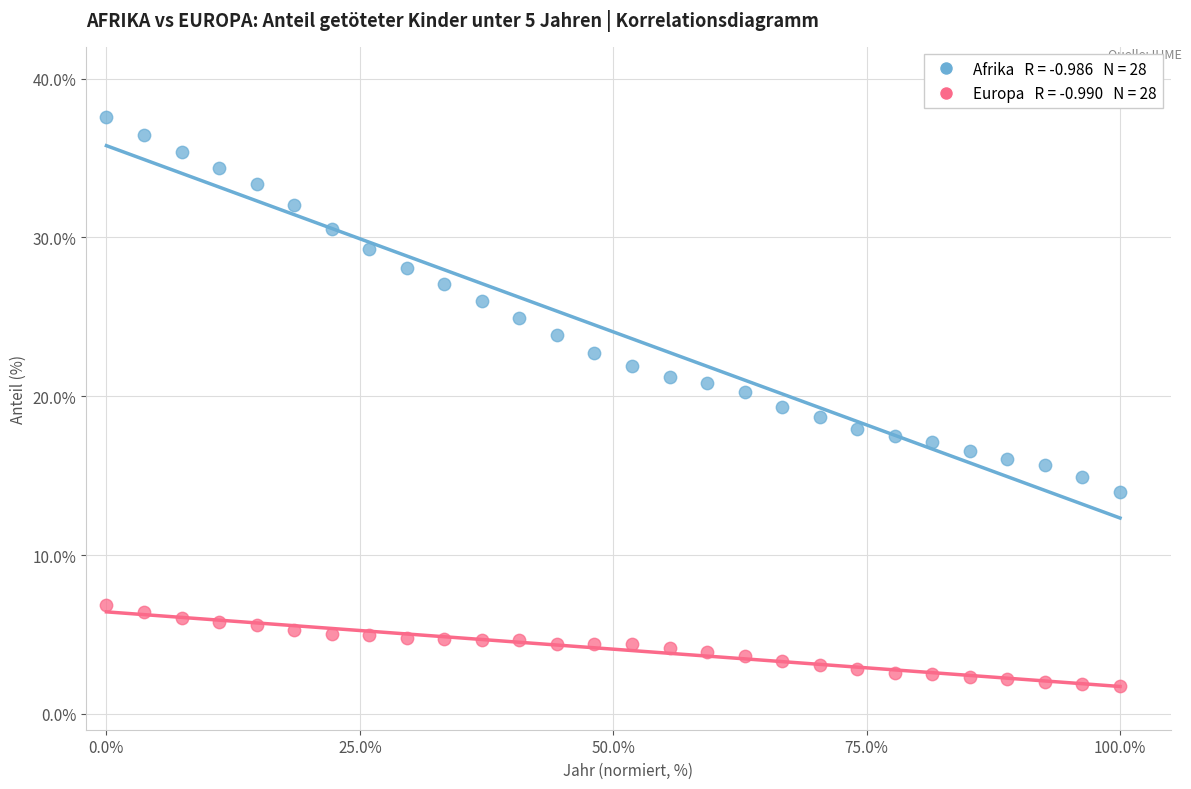

Across all data points, what is the range of X values (max minus min)?

100.0